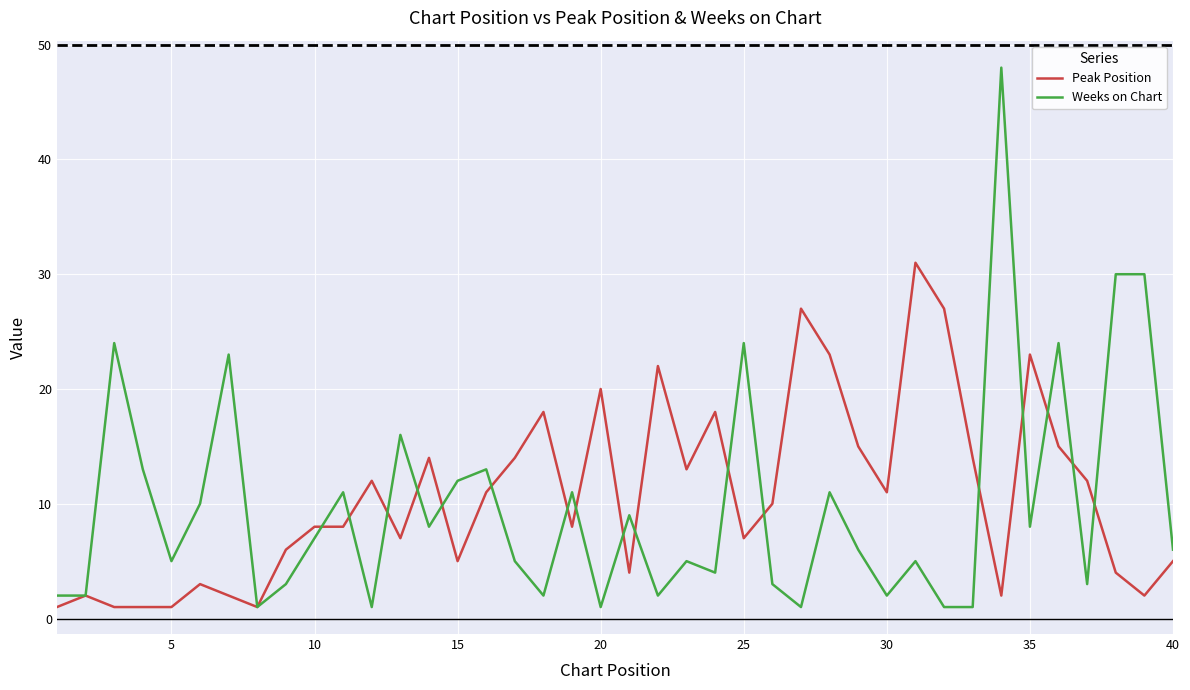

Which series ends up on top after the final intersection of Peak Position and Weeks on Chart?

Weeks on Chart